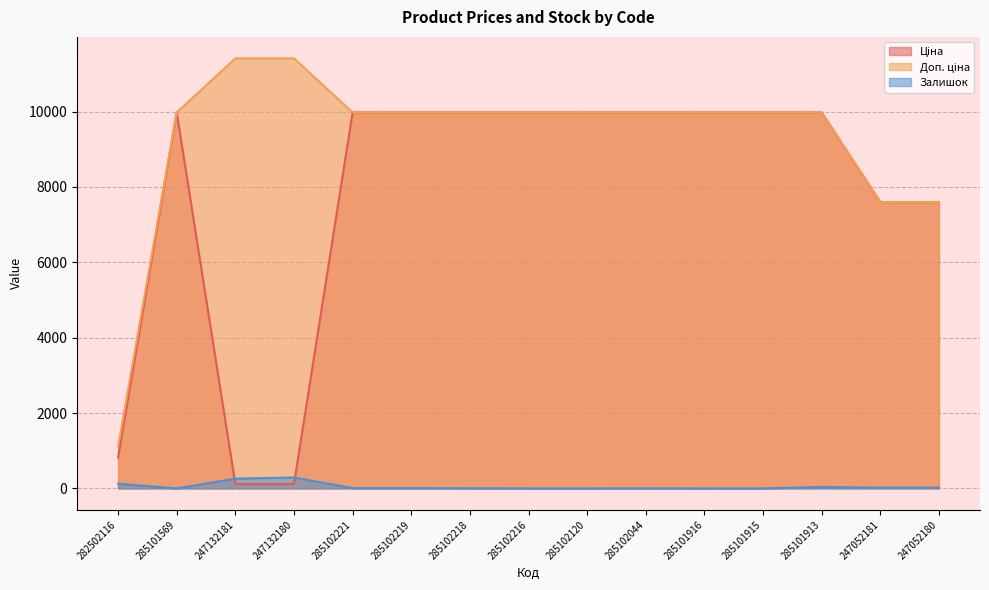

How many data points in Ціна are less than 9974?

5